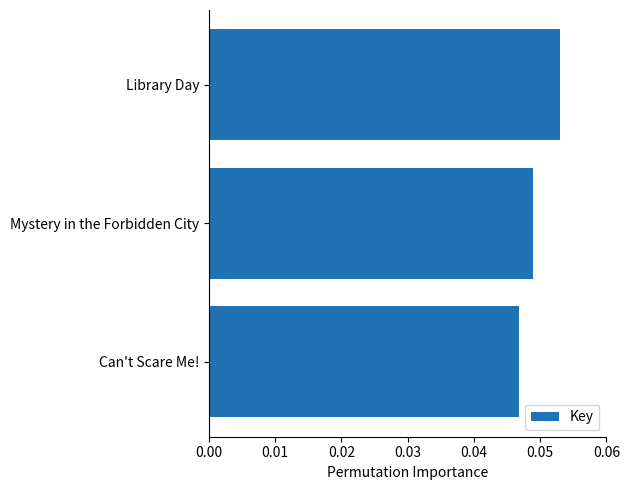

List the labels in order of value, largest first.

Library Day, Mystery in the Forbidden City, Can't Scare Me!